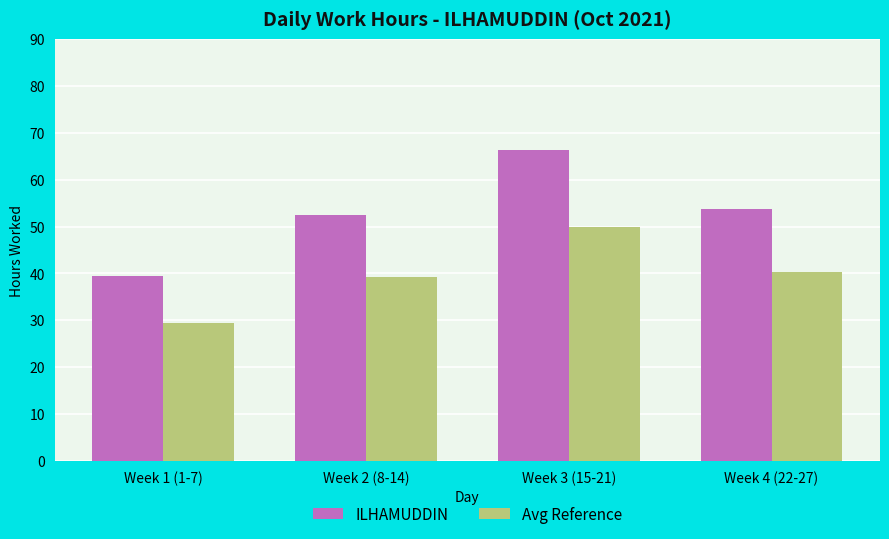

Rank the categories by ILHAMUDDIN value from lowest to highest.

Week 1 (1-7), Week 2 (8-14), Week 4 (22-27), Week 3 (15-21)